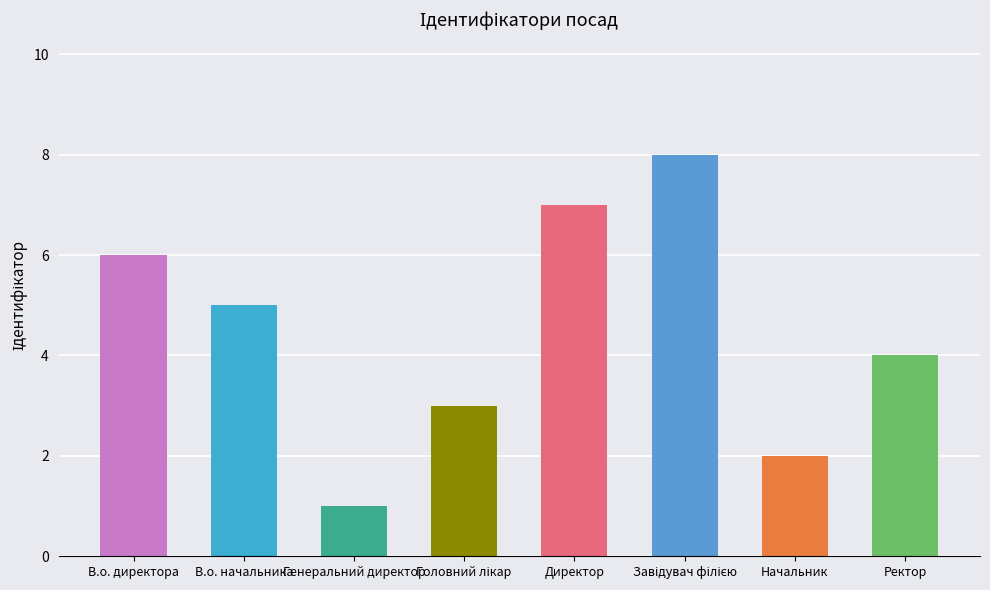

How many series are shown in this chart?

1